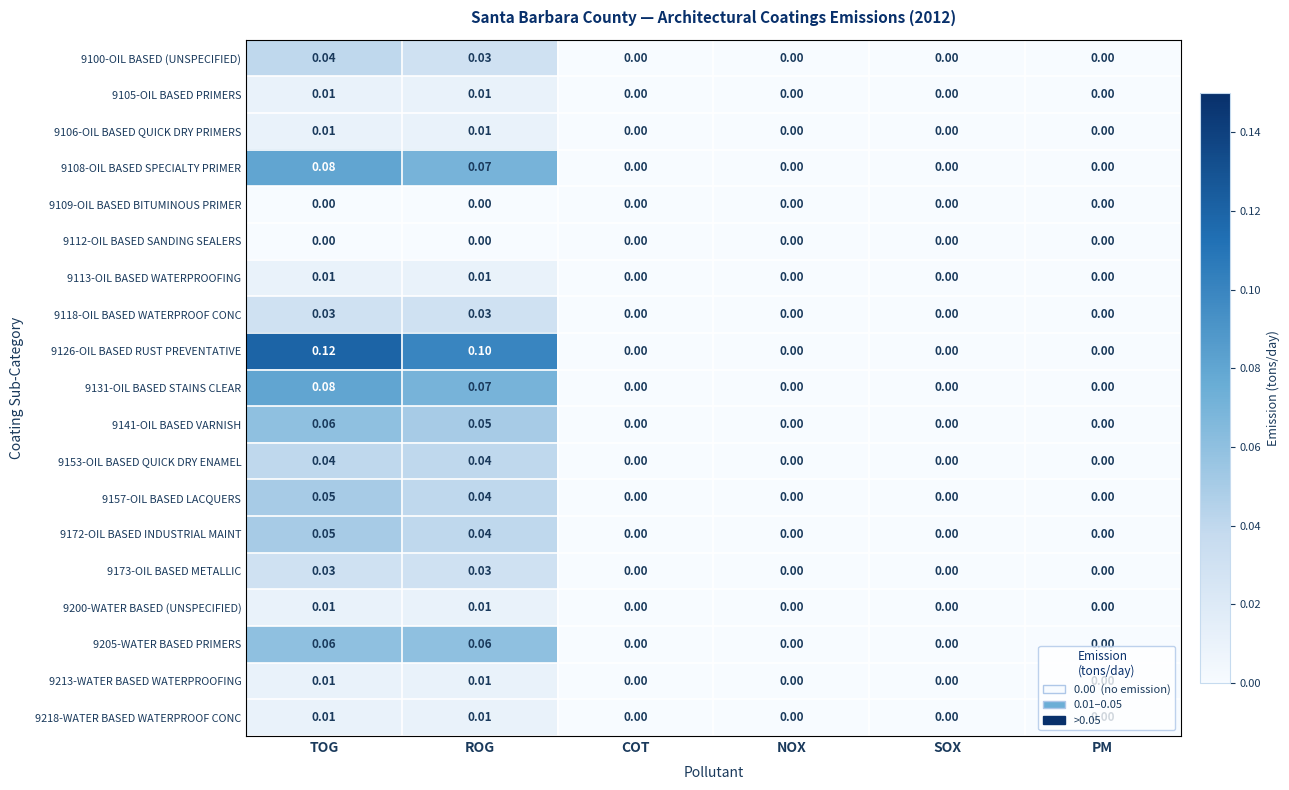

List the series in order of their peak value, highest first.

9126-OIL BASED RUST PREVENTATIVE, 9108-OIL BASED SPECIALTY PRIMER, 9131-OIL BASED STAINS CLEAR, 9141-OIL BASED VARNISH, 9205-WATER BASED PRIMERS, 9157-OIL BASED LACQUERS, 9172-OIL BASED INDUSTRIAL MAINT, 9100-OIL BASED (UNSPECIFIED), 9153-OIL BASED QUICK DRY ENAMEL, 9118-OIL BASED WATERPROOF CONC, 9173-OIL BASED METALLIC, 9105-OIL BASED PRIMERS, 9106-OIL BASED QUICK DRY PRIMERS, 9113-OIL BASED WATERPROOFING, 9200-WATER BASED (UNSPECIFIED), 9213-WATER BASED WATERPROOFING, 9218-WATER BASED WATERPROOF CONC, 9109-OIL BASED BITUMINOUS PRIMER, 9112-OIL BASED SANDING SEALERS